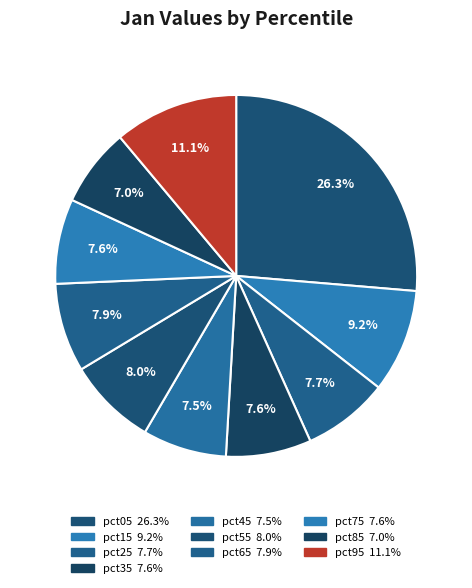

To the nearest percent, what is the average slice percentage?

10%